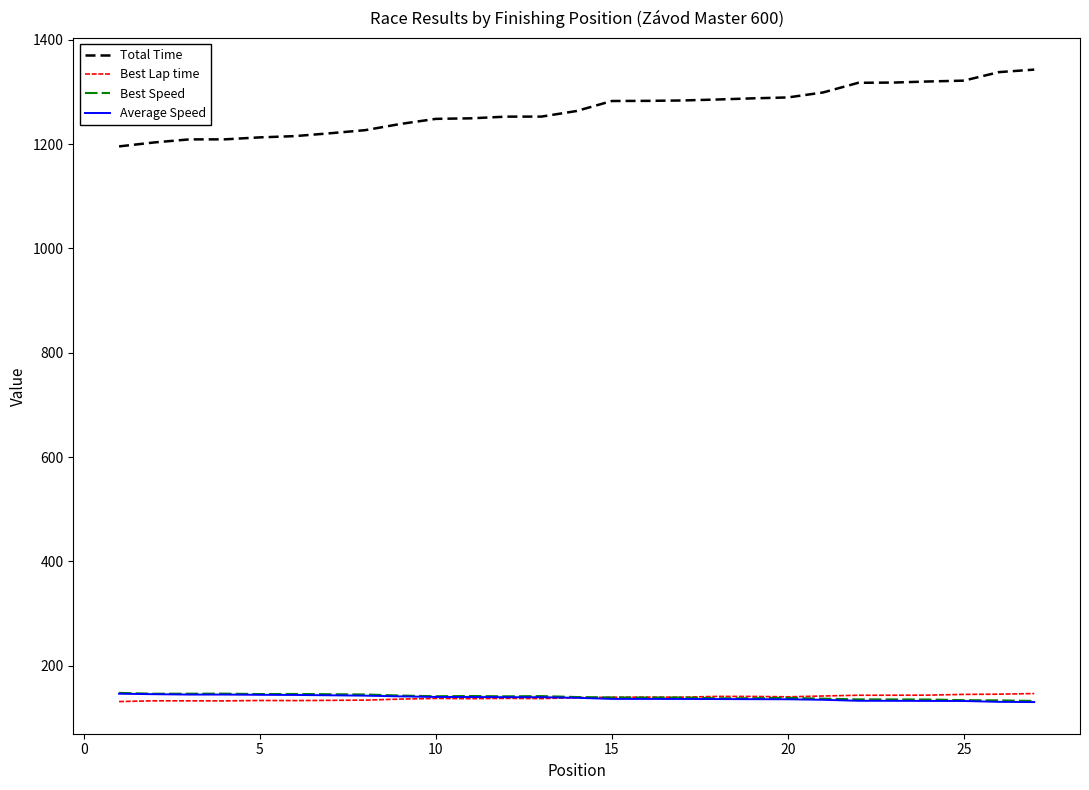

Which series has the largest range (max minus min)?

Total Time